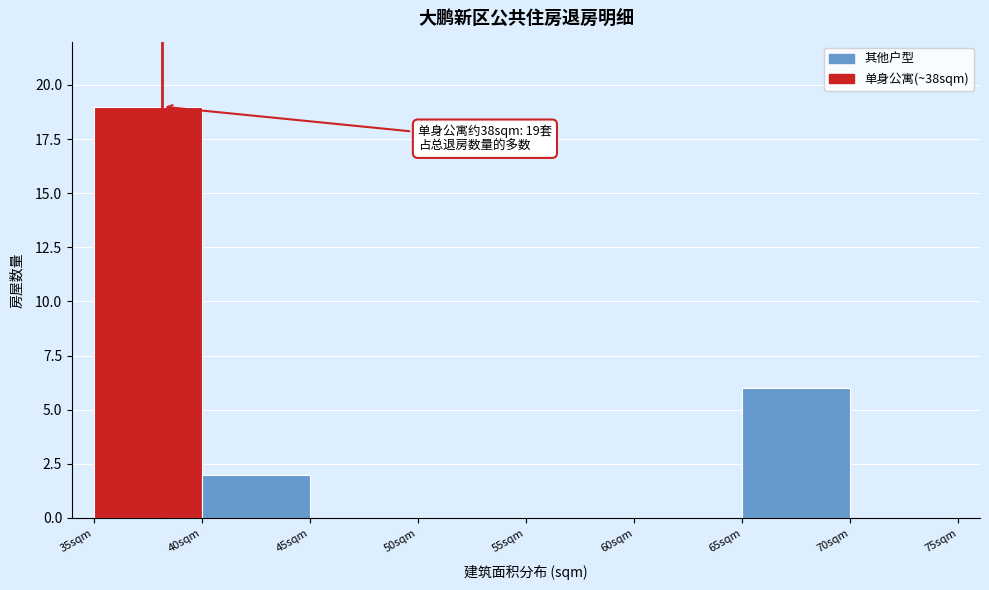

Which range on the x-axis has the tallest bar?

35 to 40